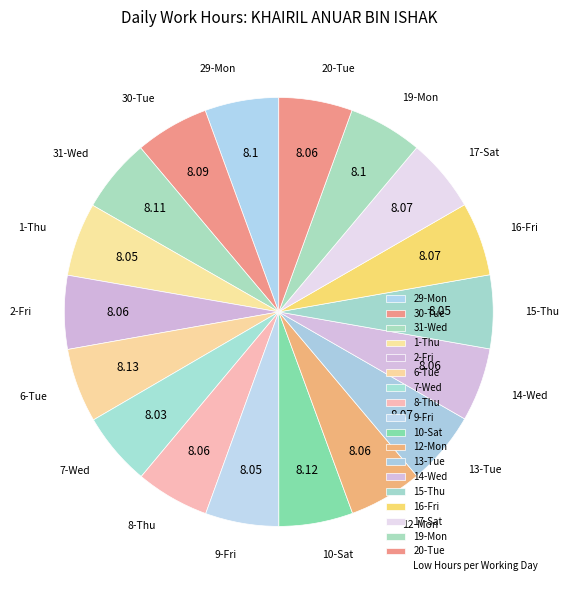

The 31-Wed slice represents 6% of the pie. True or false?

True